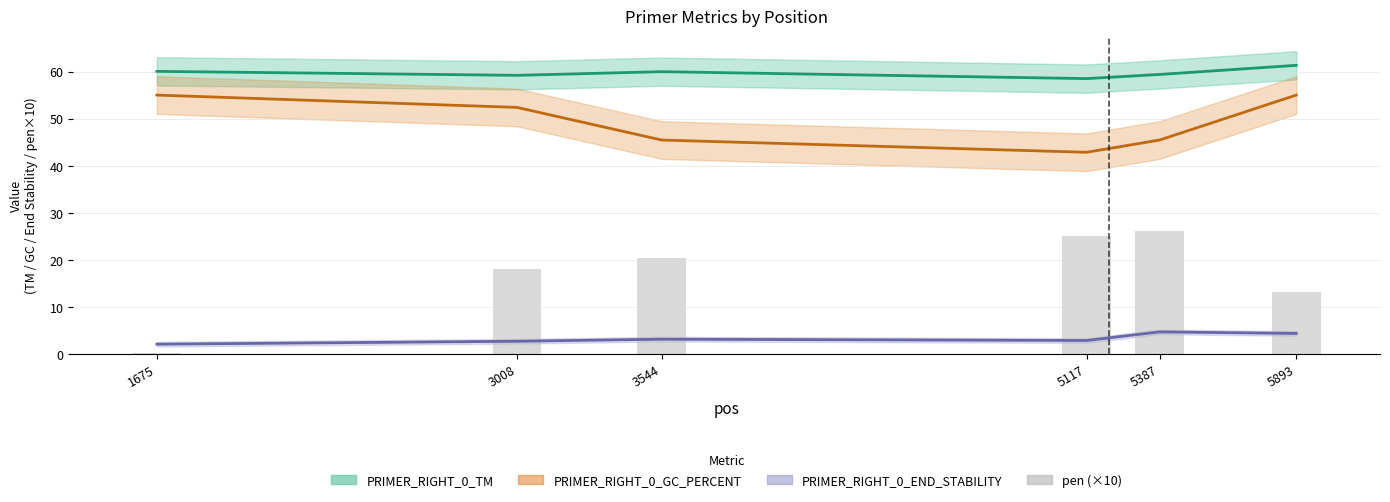

Which series has the largest range (max minus min)?

pen (×10)